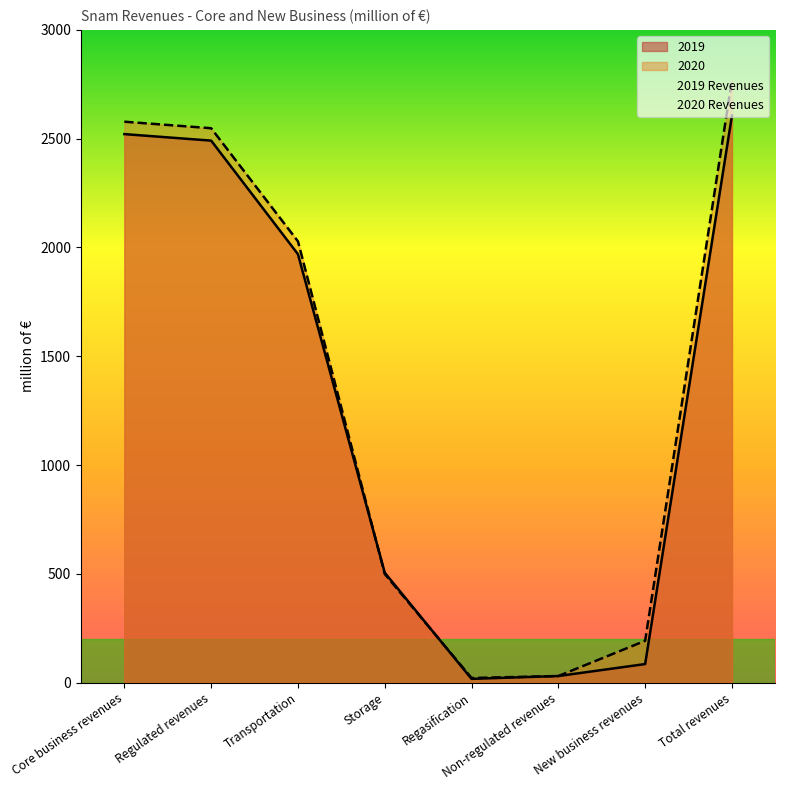

What is the difference between the maximum and second lowest values in the 2020 Revenues series?

2740